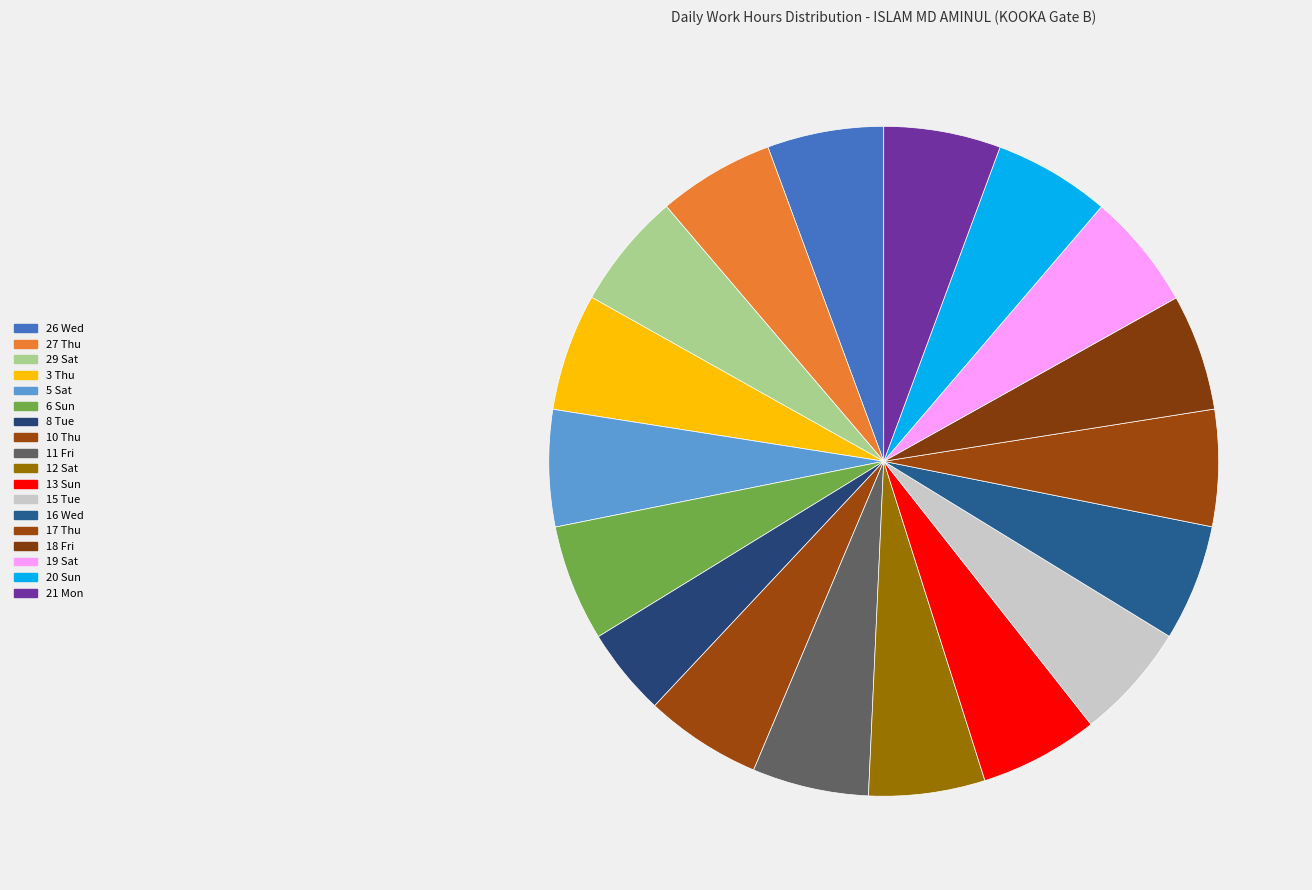

Between 21 Mon and 29 Sat, which is larger?

21 Mon